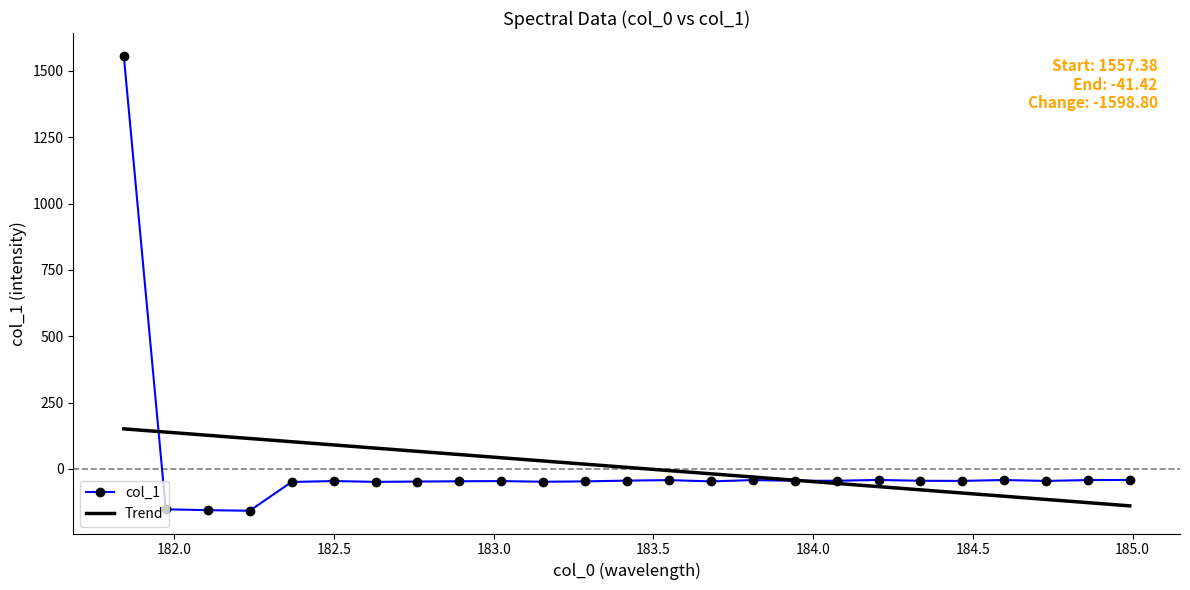

Which series has the largest range (max minus min)?

col_1